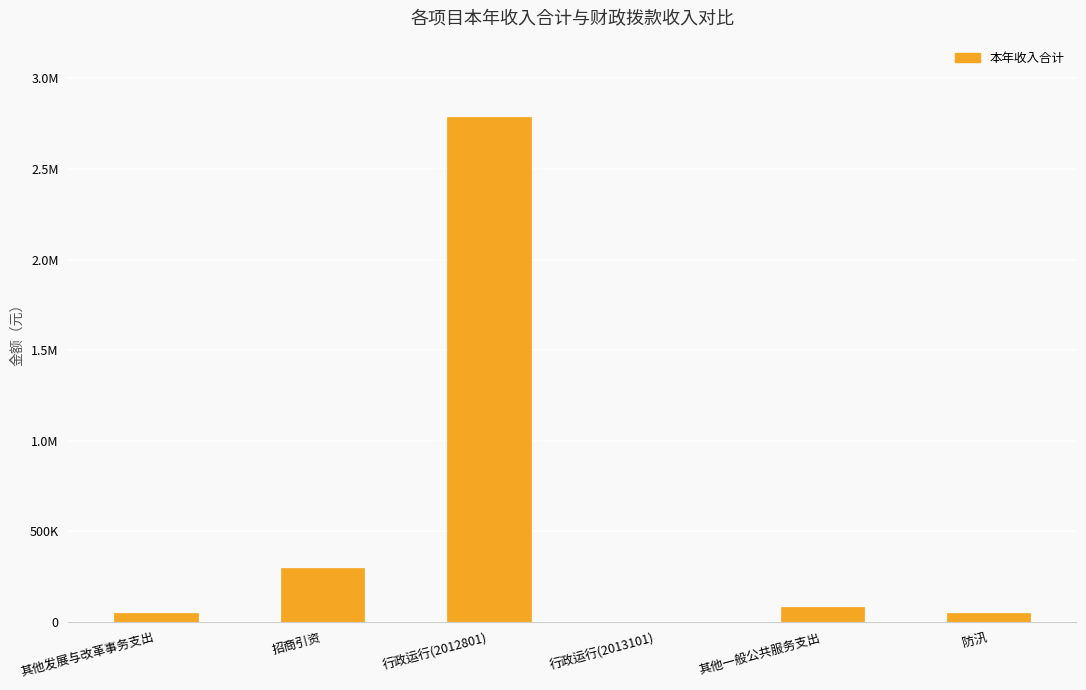

What is the change in value from 行政运行(2012801) to 防汛?

-2739155.6